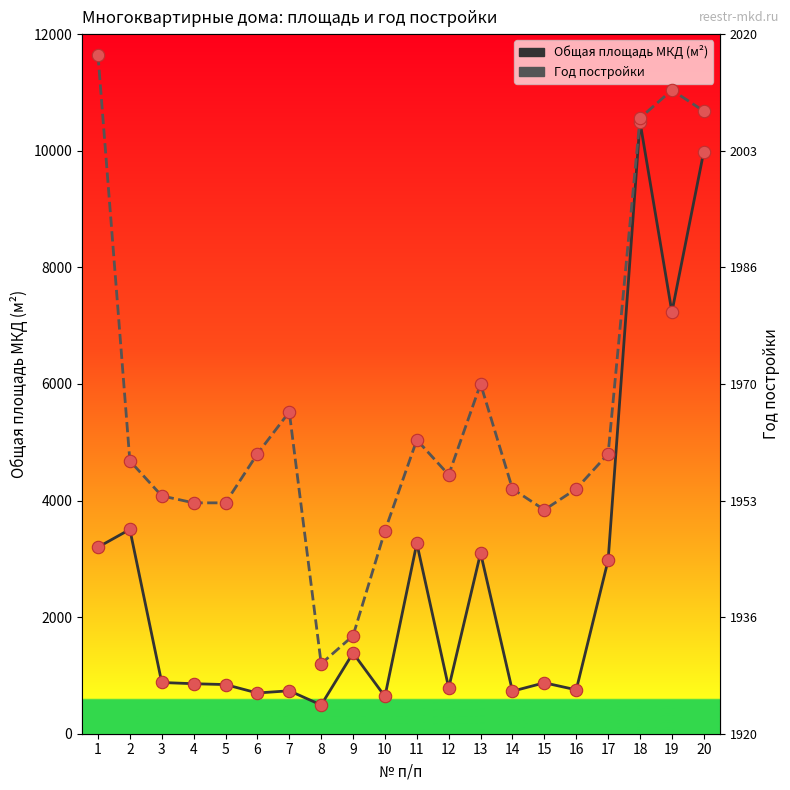

Is the value of Год постройки (масштаб) at 19 greater than the value of Общая площадь МКД at 8?

Yes